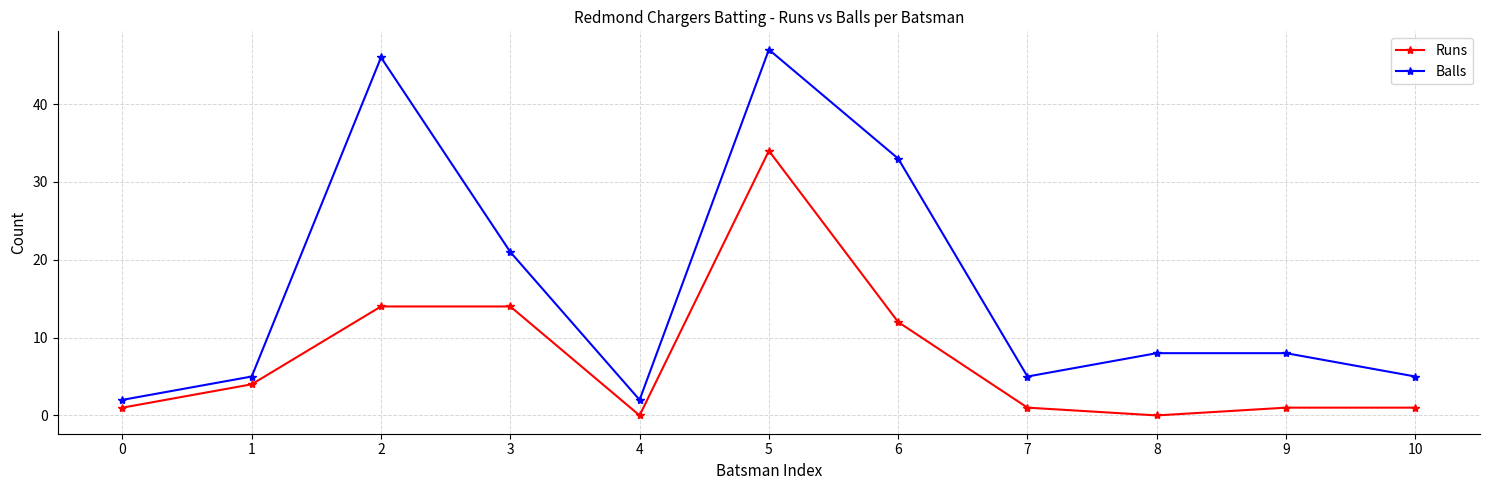

At which category does Runs reach its first local valley?

4